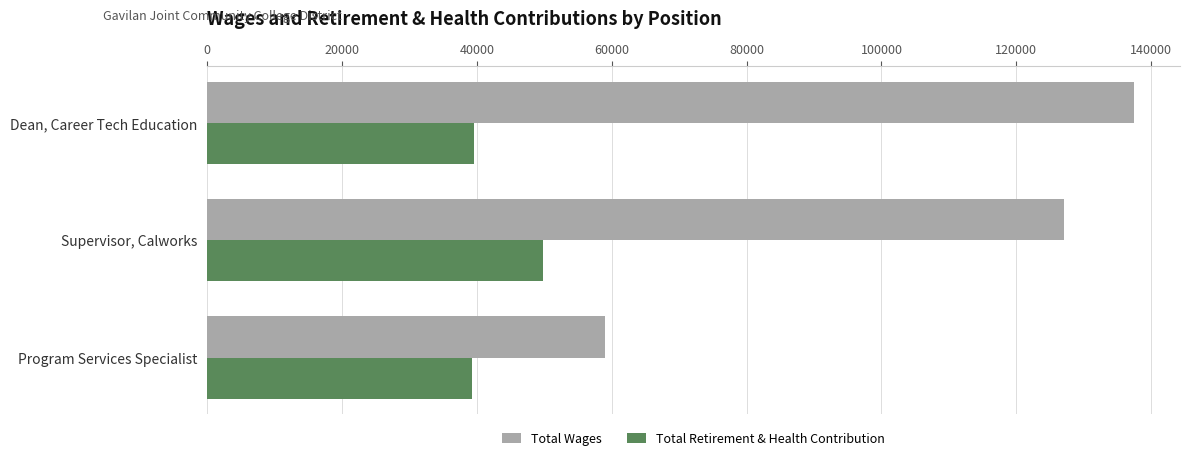

List the series in order of their peak value, lowest first.

Total Retirement & Health Contribution, Total Wages